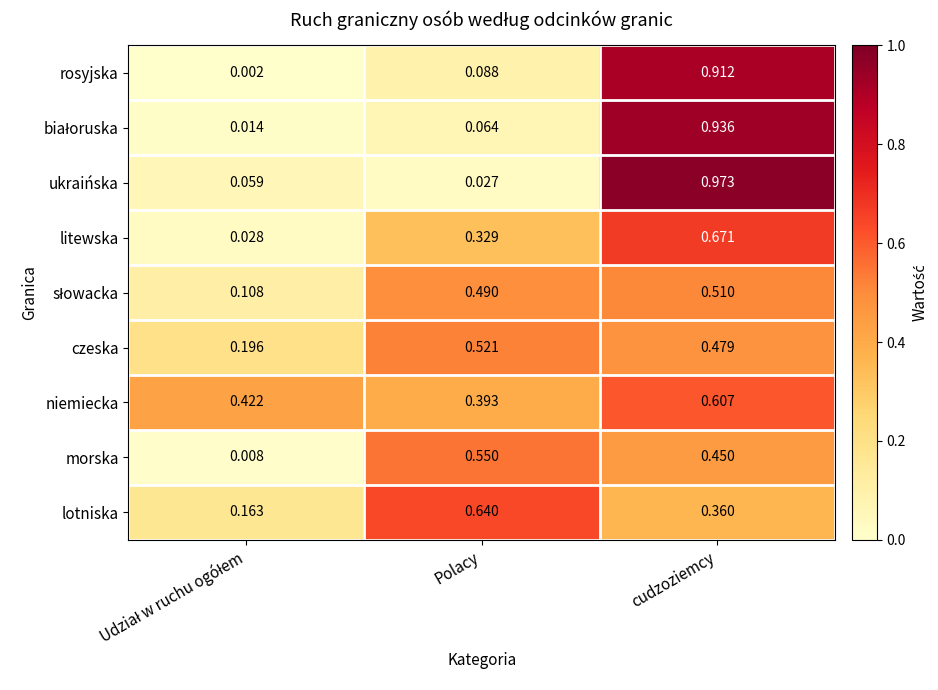

Which category has the lowest value in the niemiecka series?

Polacy